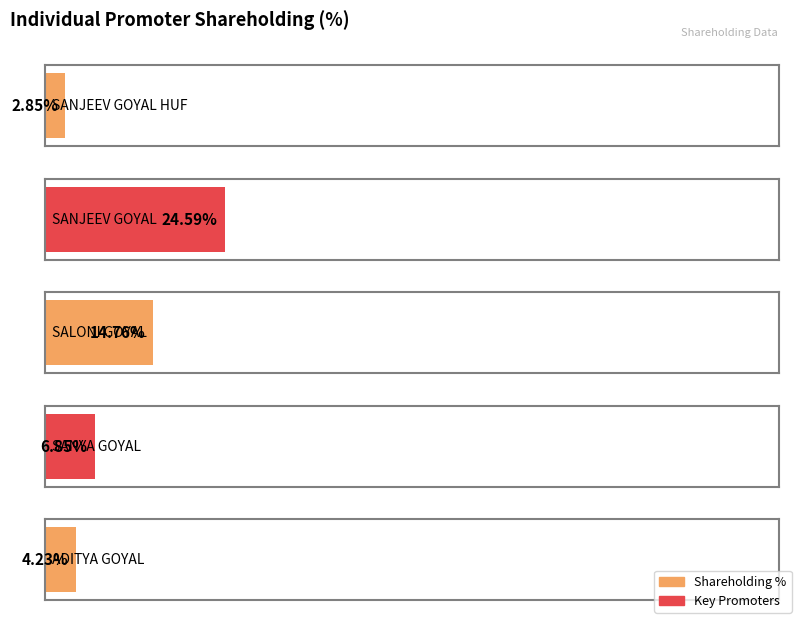

What is the label of the 1st bar from the right?

ADITYA GOYAL